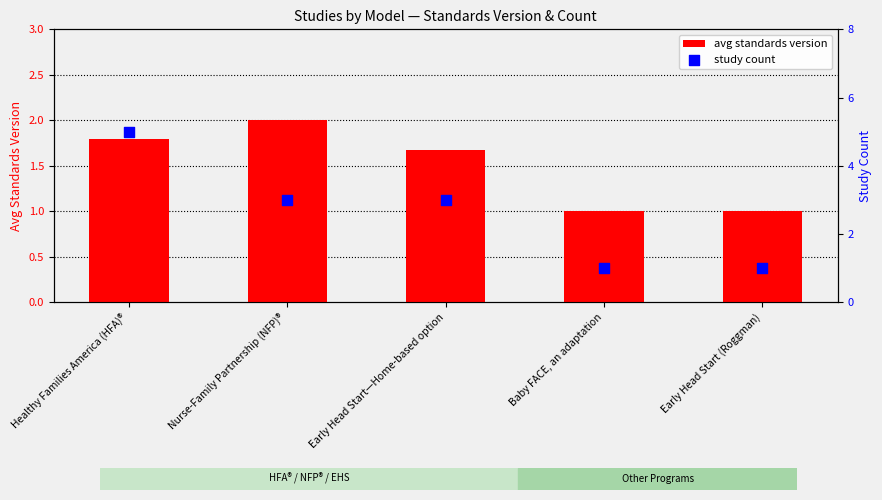

Which series reaches the maximum Y coordinate?

study count